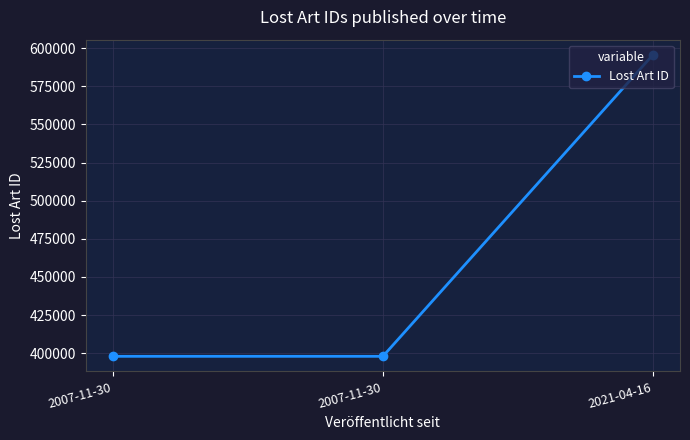

List the labels in order of value, largest first.

2021-04-16, 2007-11-30, 2007-11-30